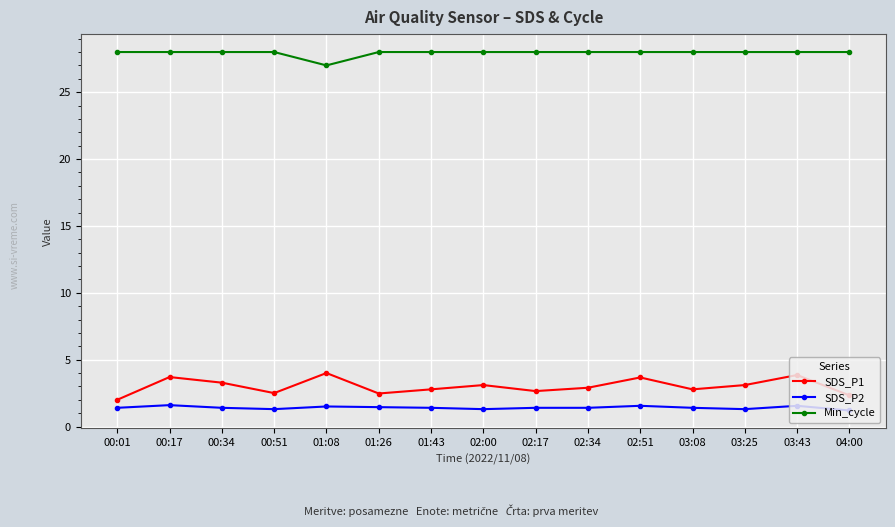

The SDS_P1 series shows 1.3 at 03:08. True or false?

False